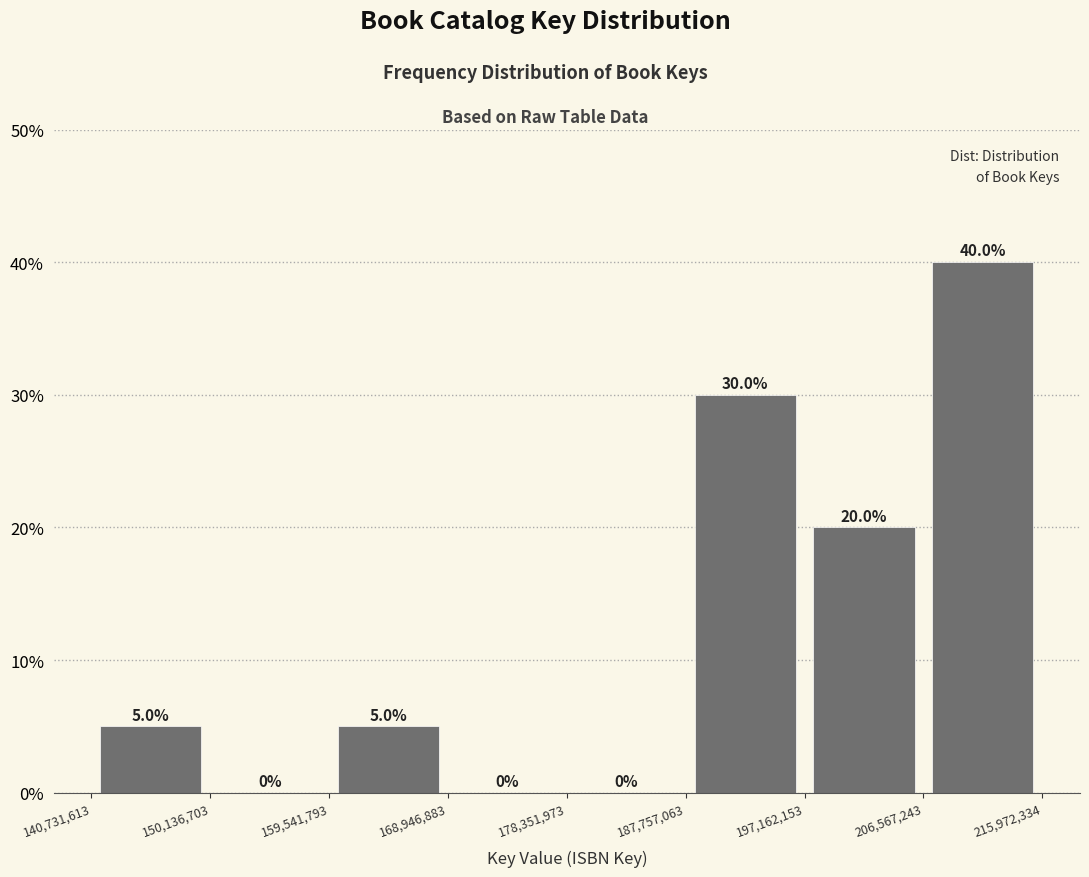

Reading left to right, transcribe this chart: for each bar, give the range it covers on the x-axis and its height.

140,731,613 to 150,136,703: 5.0
150,136,703 to 159,541,793: 0.0
159,541,793 to 168,946,883: 5.0
168,946,883 to 178,351,973: 0.0
178,351,973 to 187,757,063: 0.0
187,757,063 to 197,162,153: 30.0
197,162,153 to 206,567,243: 20.0
206,567,243 to 215,972,334: 40.0